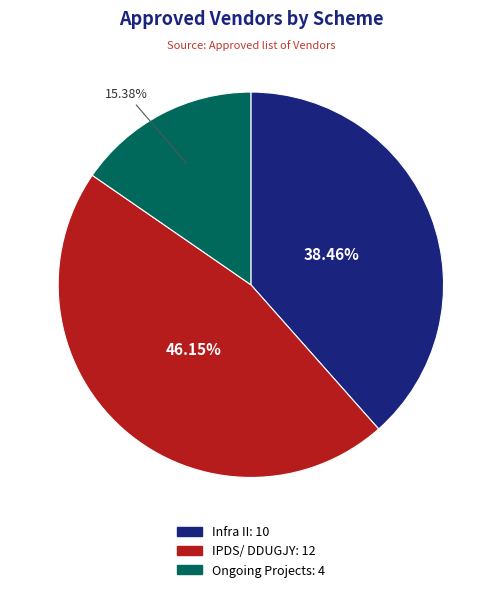

Does any single category account for the majority?

No